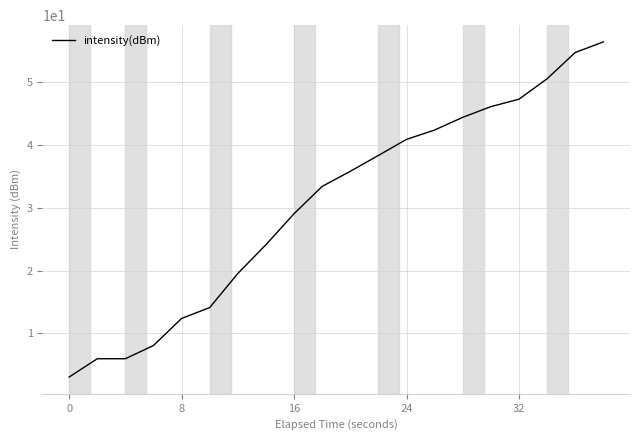

What is the smallest value displayed?

3.0